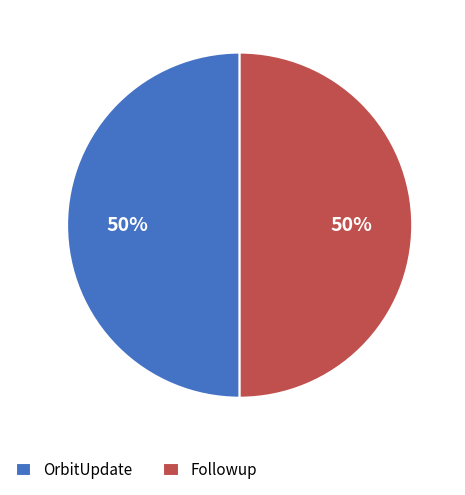

Approximately how many times larger is the value at OrbitUpdate compared to Followup?

1.0